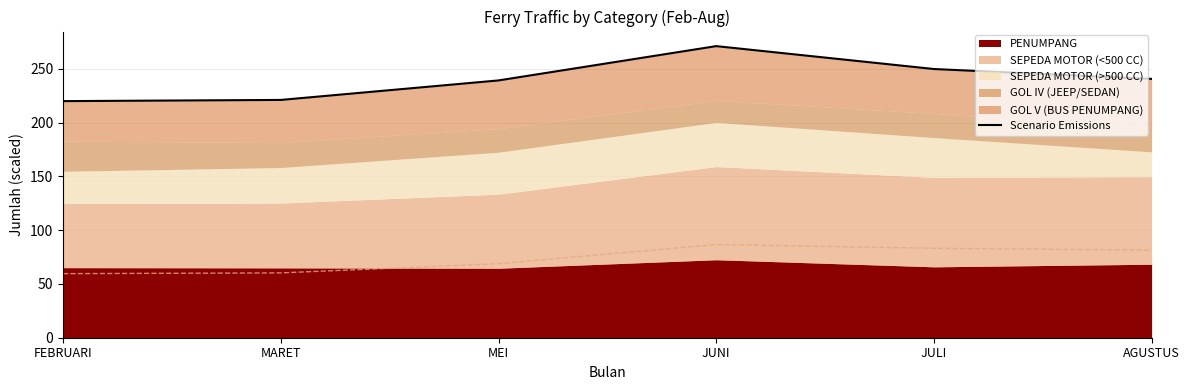

At which category does the chart reach its peak across all series?

JUNI